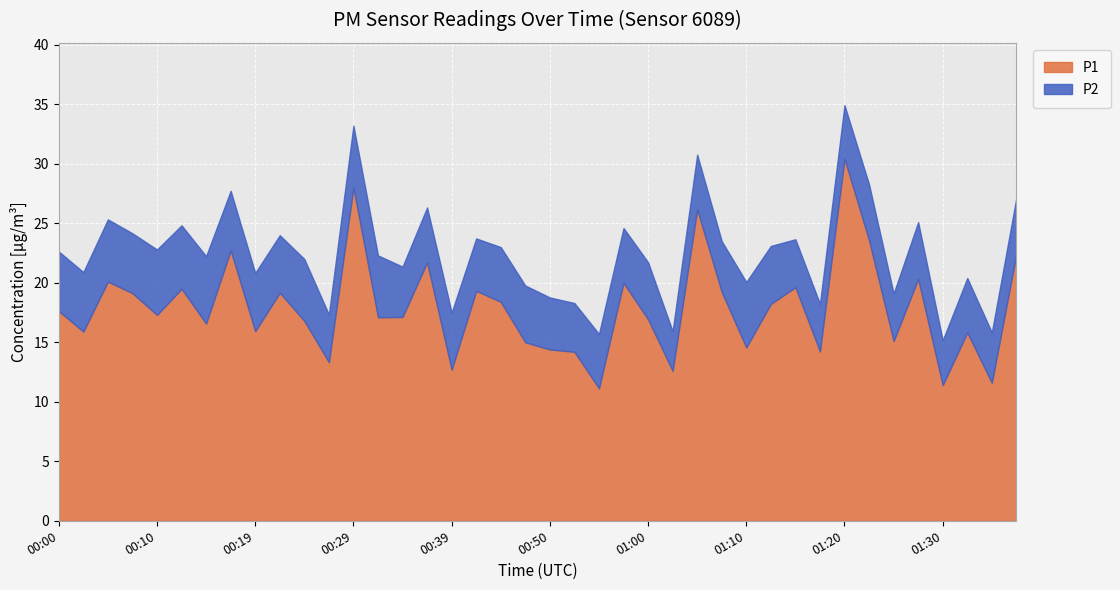

Reading left to right, transcribe all the data shown in this chart.

P1: 17.6	15.9	20.1	19.1	17.3	19.5	16.6	22.7	15.9	19.2	16.8	13.3	28.0	17.1	17.1	21.7	12.7	19.3	18.4	15.0	14.4	14.2	11.1	20.0	16.9	12.6	26.2	19.2	14.6	18.2	19.6	14.2	30.4	23.6	15.1	20.3	11.4	15.8	11.6	22.4
P2: 5.0	5.0	5.2	5.0	5.5	5.3	5.7	5.0	4.9	4.8	5.2	4.0	5.2	5.2	4.2	4.6	4.8	4.4	4.6	4.8	4.4	4.1	4.6	4.6	4.8	3.3	4.6	4.3	5.5	4.9	4.0	4.0	4.5	4.7	4.0	4.8	3.8	4.6	4.2	4.7